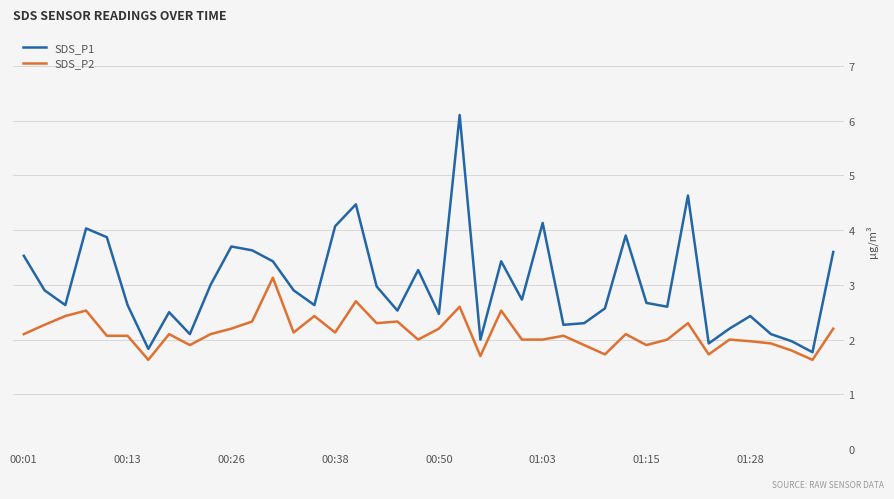

Which series has the largest range (max minus min)?

SDS_P1